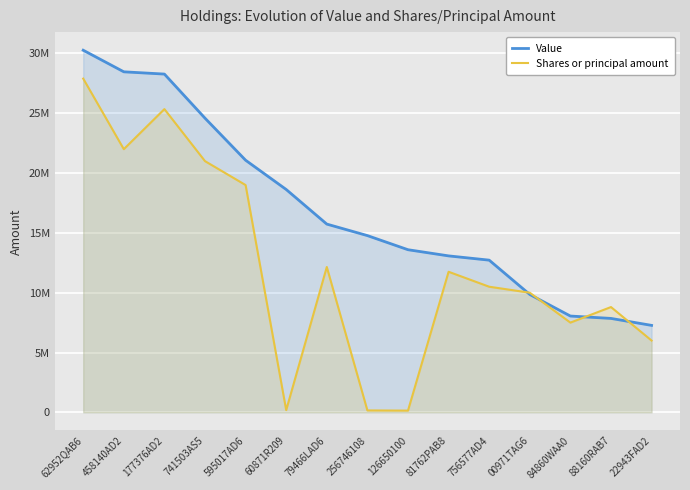

Is the value of Shares or principal amount at 256746108 greater than the value of Value at 741503AS5?

No